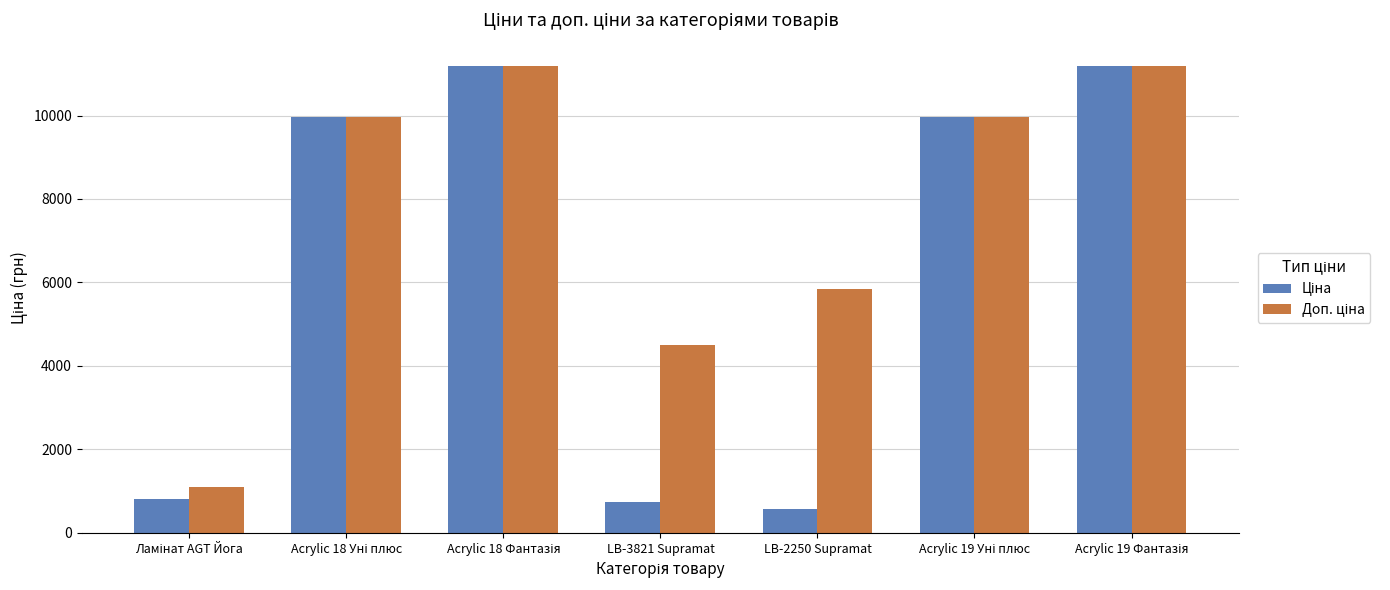

At how many categories does at least one series exceed 8077?

4